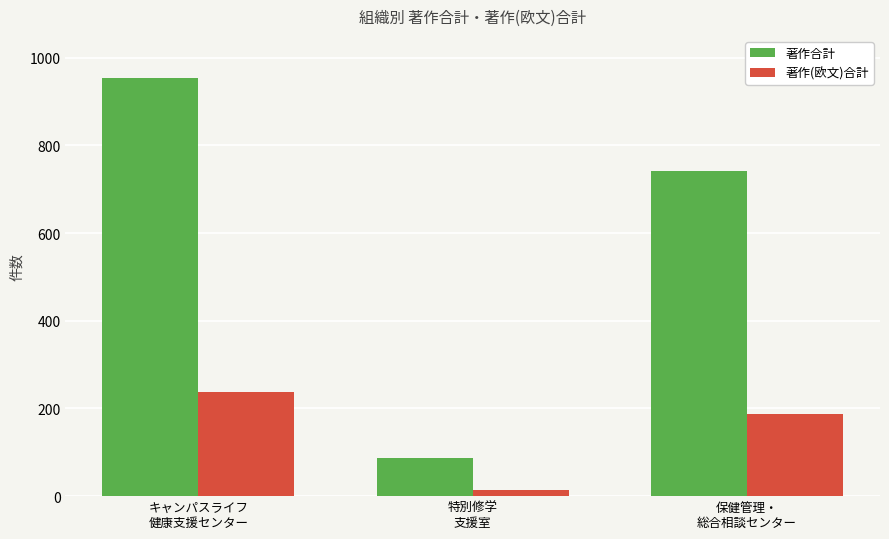

What is the spread (max minus min) of values at 保健管理・
総合相談センター?

555